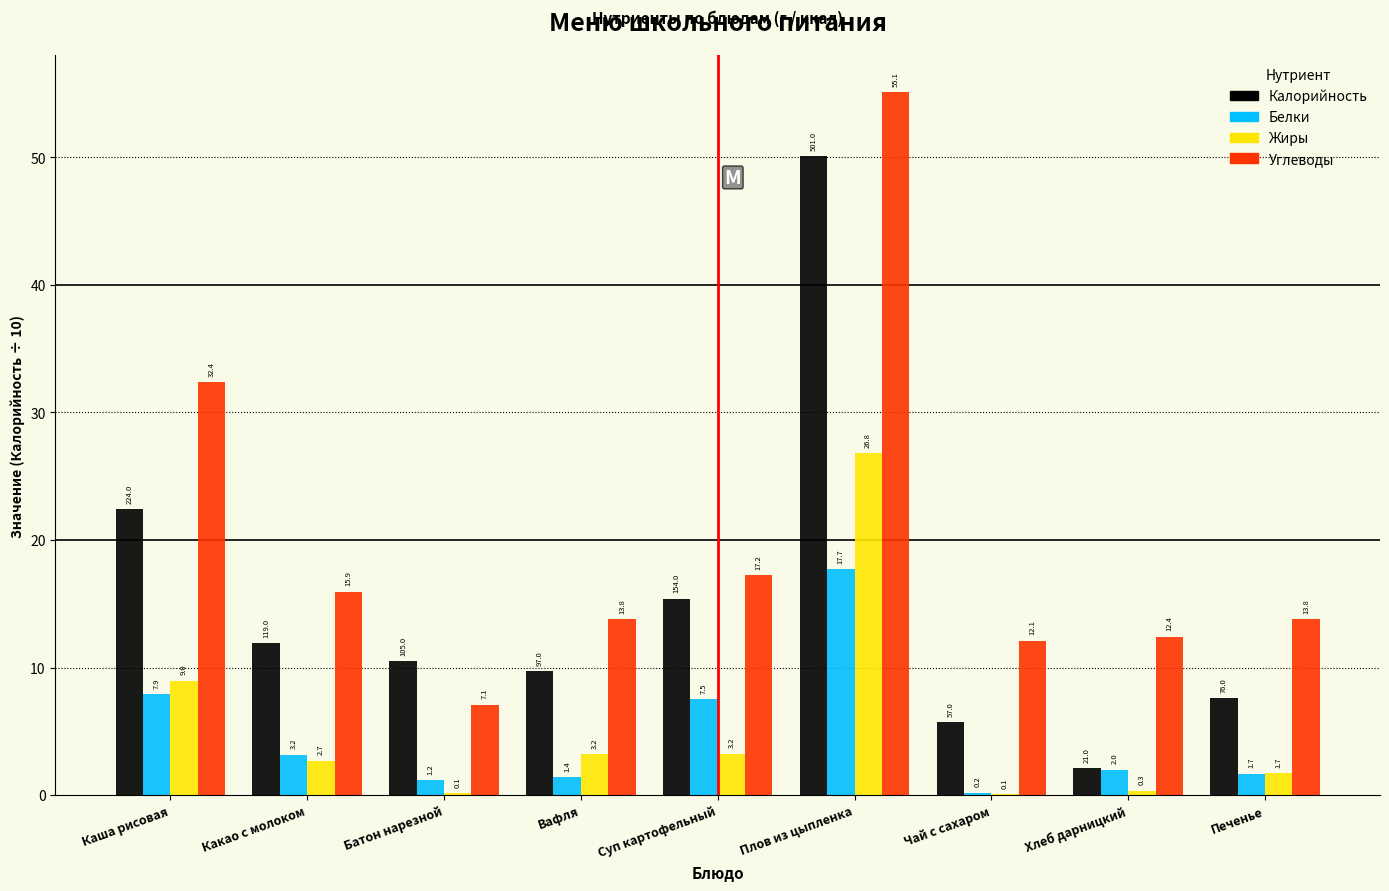

Is it true that Жиры equals 4.2 at Каша рисовая?

False